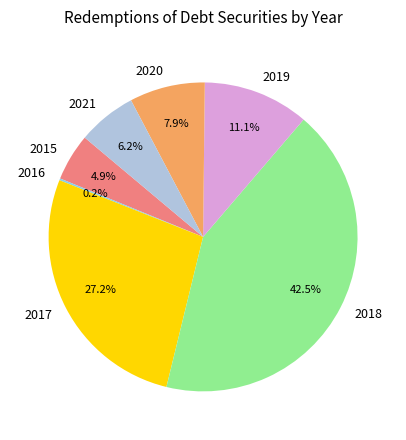

Which slice is the largest?

2018